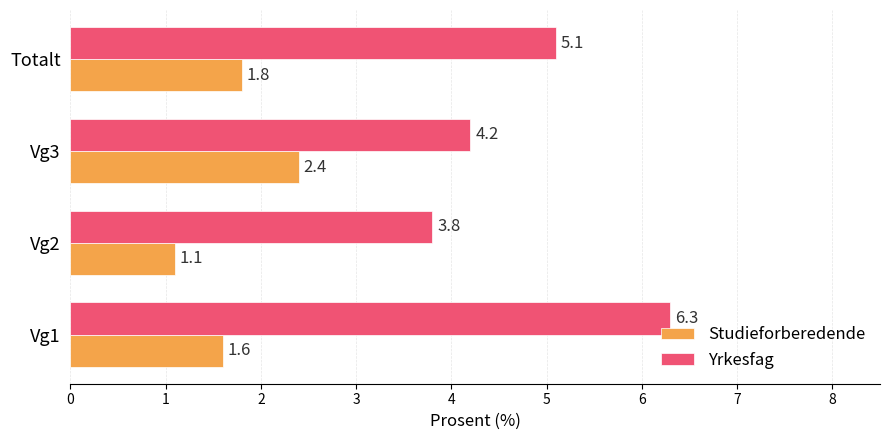

Is it true that Studieforberedende equals 2.4 at Vg3?

True